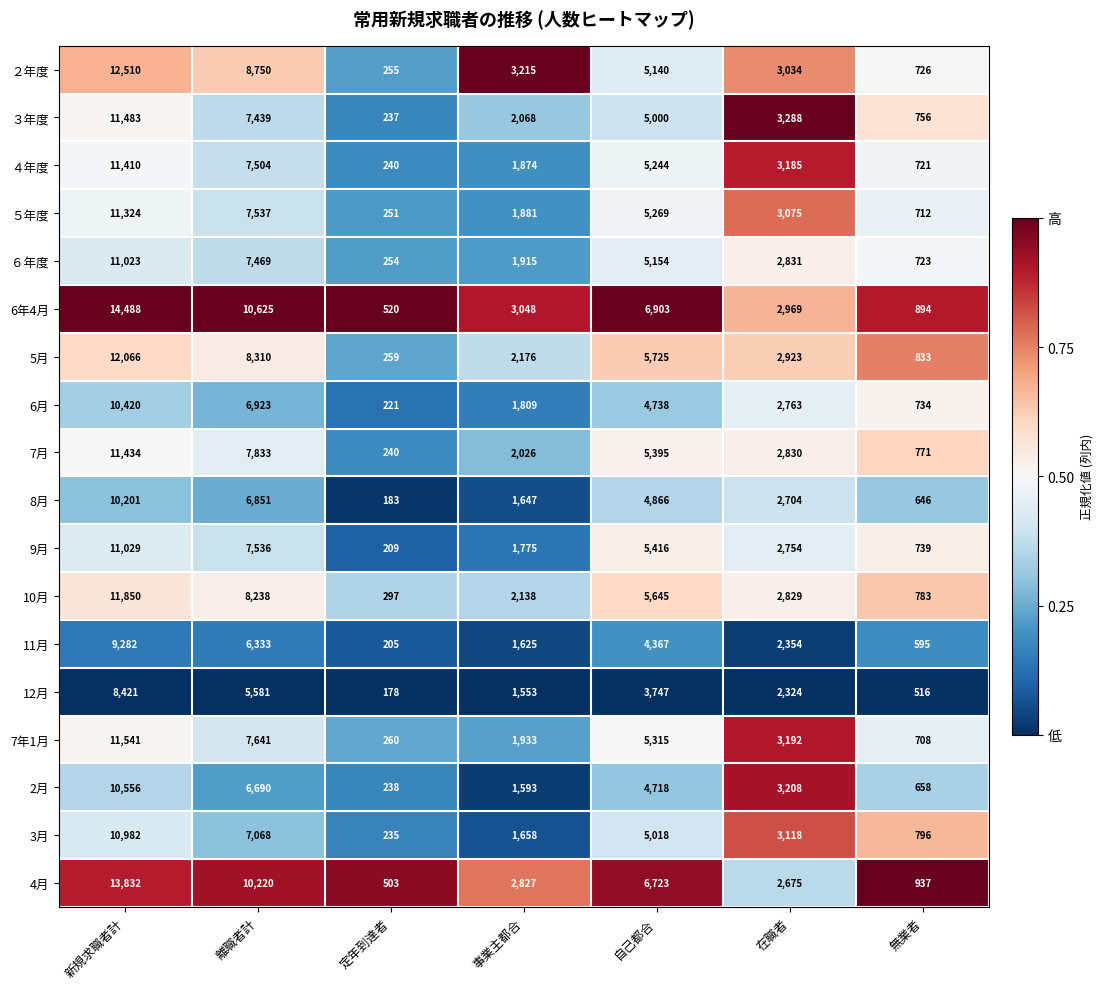

What is the difference between the 12月 values at 無業者 and 新規求職者計?

7905